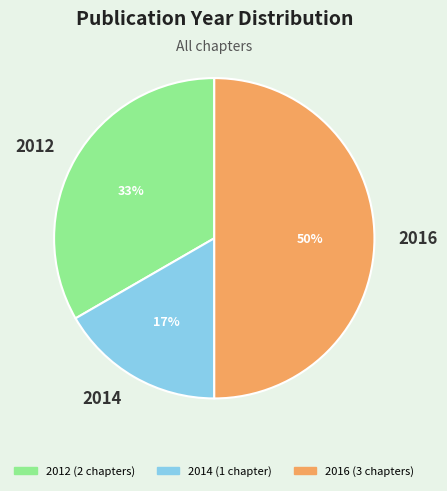

How many segments does this pie chart have?

3